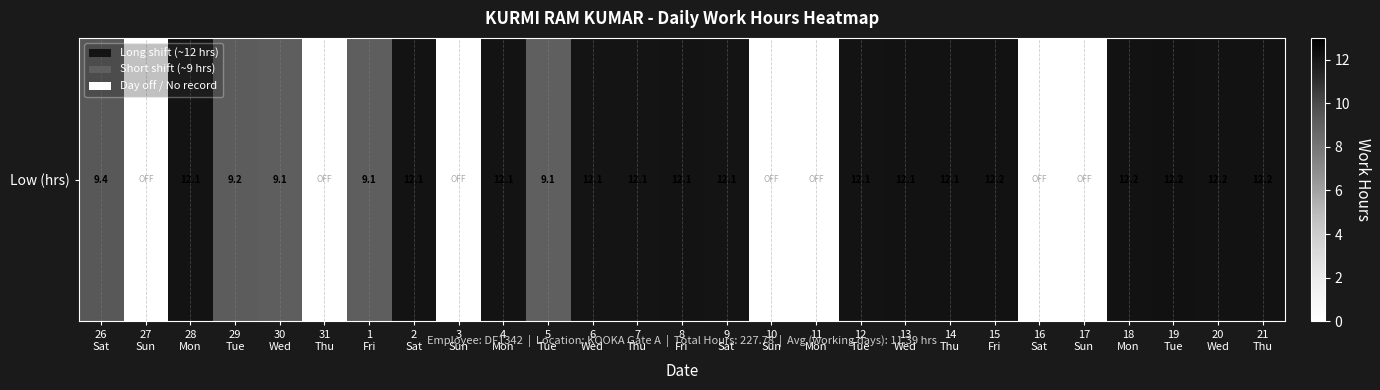

Rank the categories by value from highest to lowest.

19
Tue, 18
Mon, 21
Thu, 15
Fri, 20
Wed, 13
Wed, 14
Thu, 28
Mon, 12
Tue, 2
Sat, 4
Mon, 8
Fri, 6
Wed, 7
Thu, 9
Sat, 26
Sat, 29
Tue, 30
Wed, 1
Fri, 5
Tue, 27
Sun, 31
Thu, 3
Sun, 10
Sun, 11
Mon, 16
Sat, 17
Sun